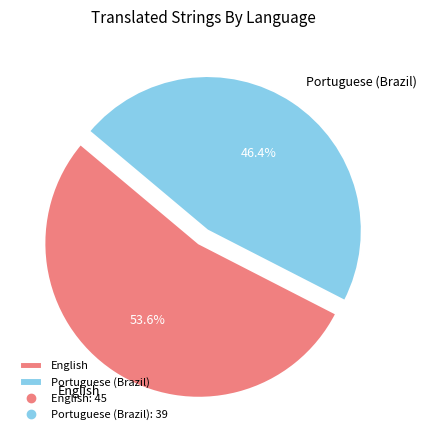

Approximately how many times larger is the value at English compared to Portuguese (Brazil)?

1.2